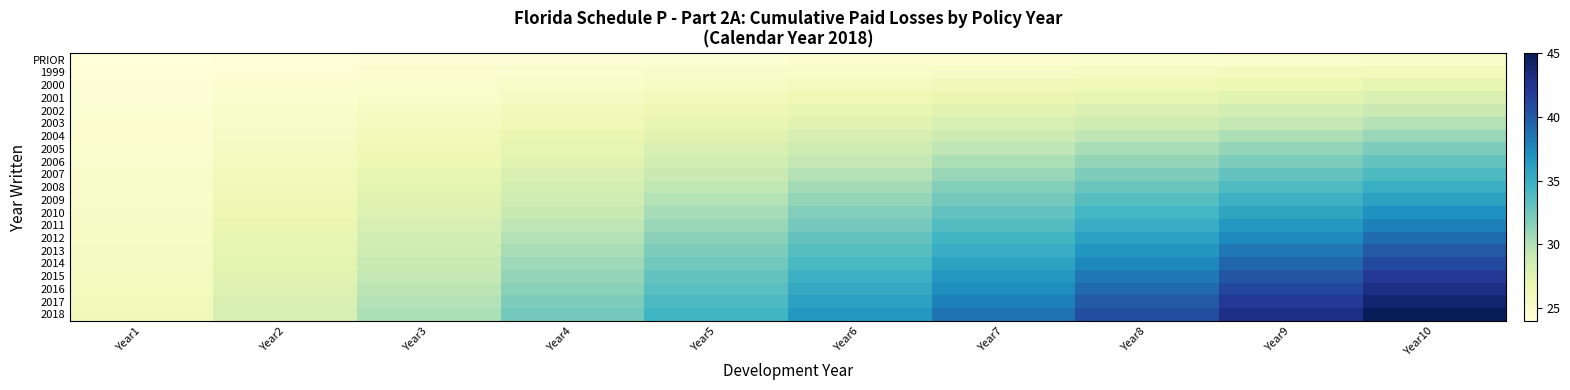

Which series has the widest spread of values?

2018